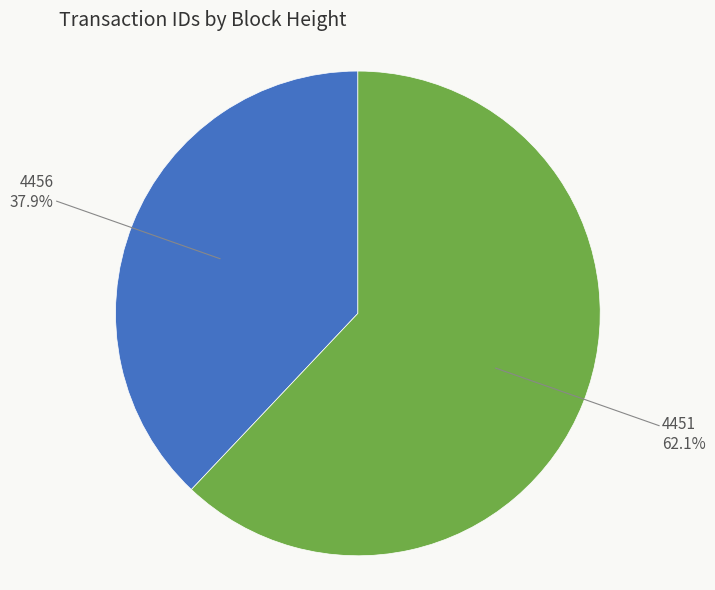

Is 4456 the majority of the pie?

No